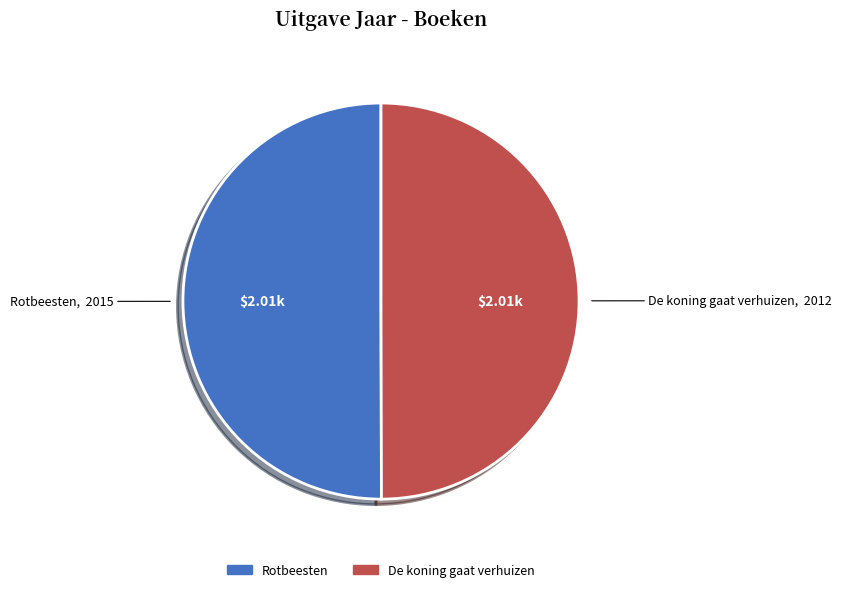

What is the ratio of the value at Rotbeesten to the value at De koning gaat verhuizen?

1.0